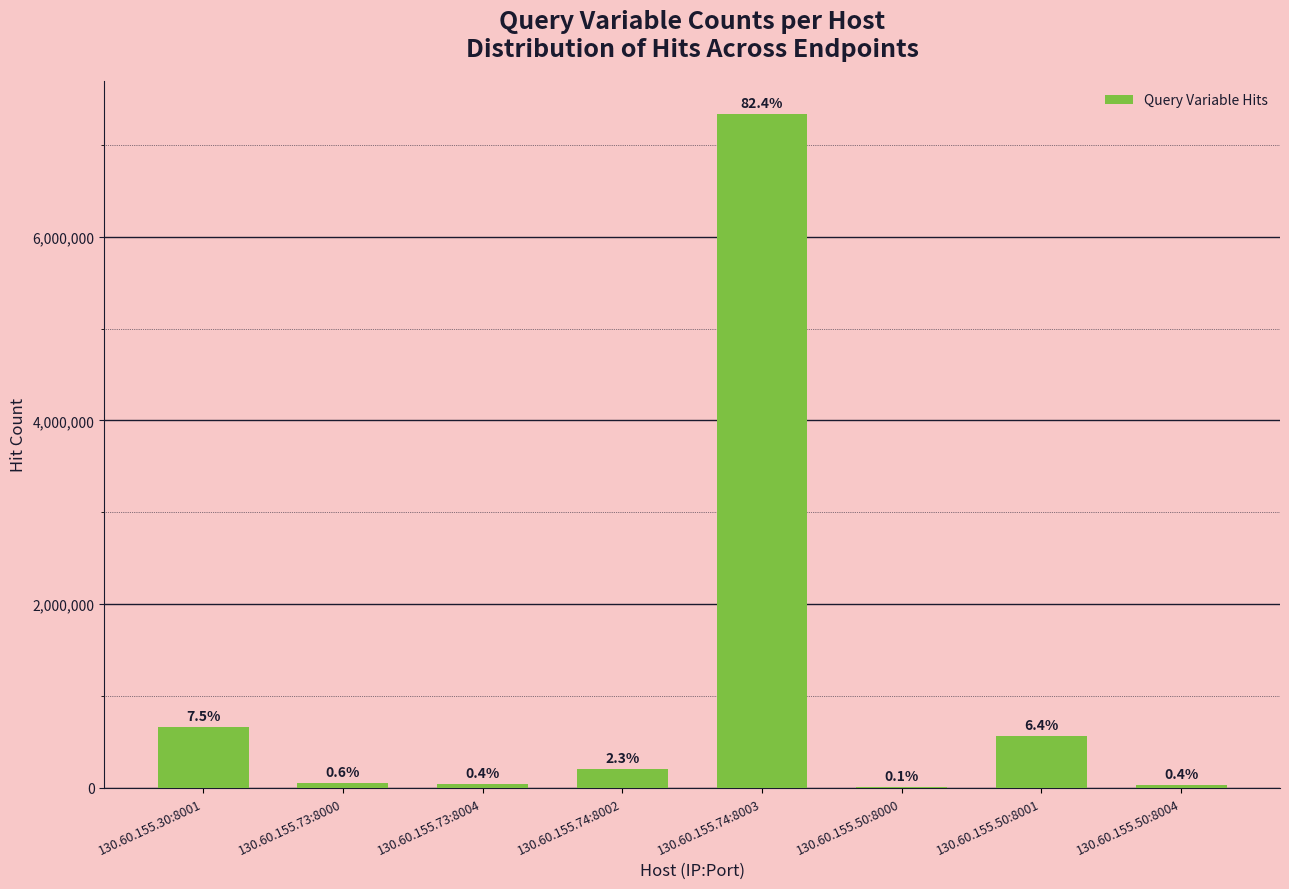

List the labels in order of value, largest first.

130.60.155.74:8003, 130.60.155.30:8001, 130.60.155.50:8001, 130.60.155.74:8002, 130.60.155.73:8000, 130.60.155.73:8004, 130.60.155.50:8004, 130.60.155.50:8000